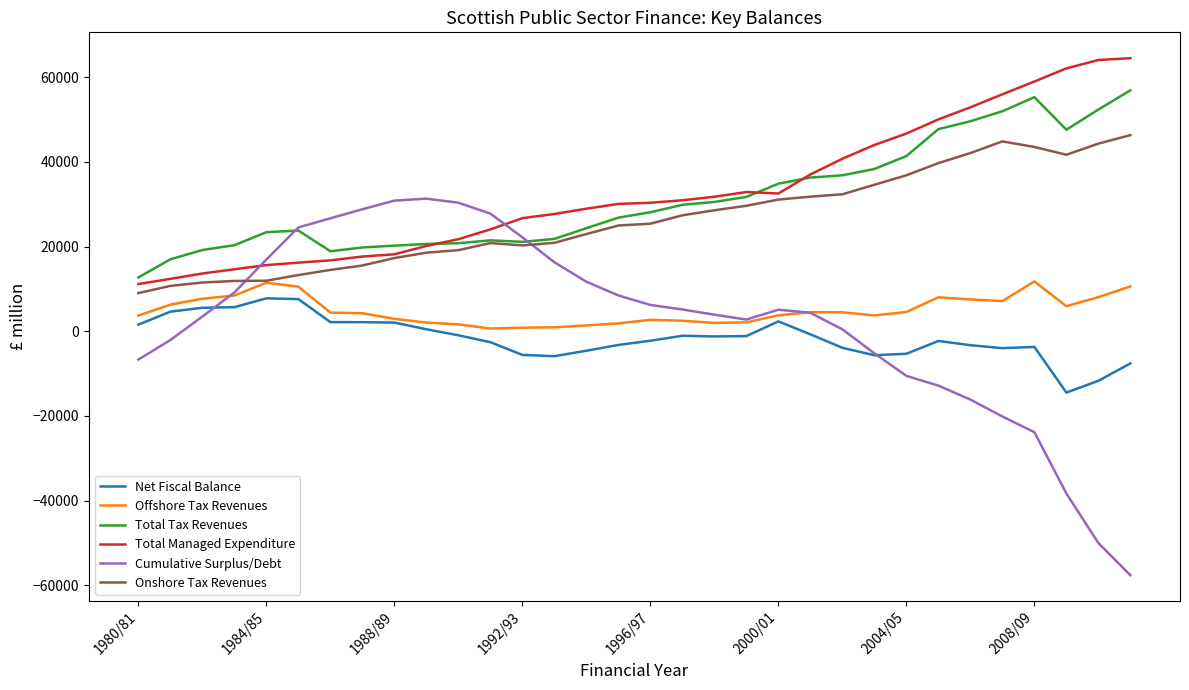

True or false: Total Tax Revenues and Offshore Tax Revenues cross at least once.

False